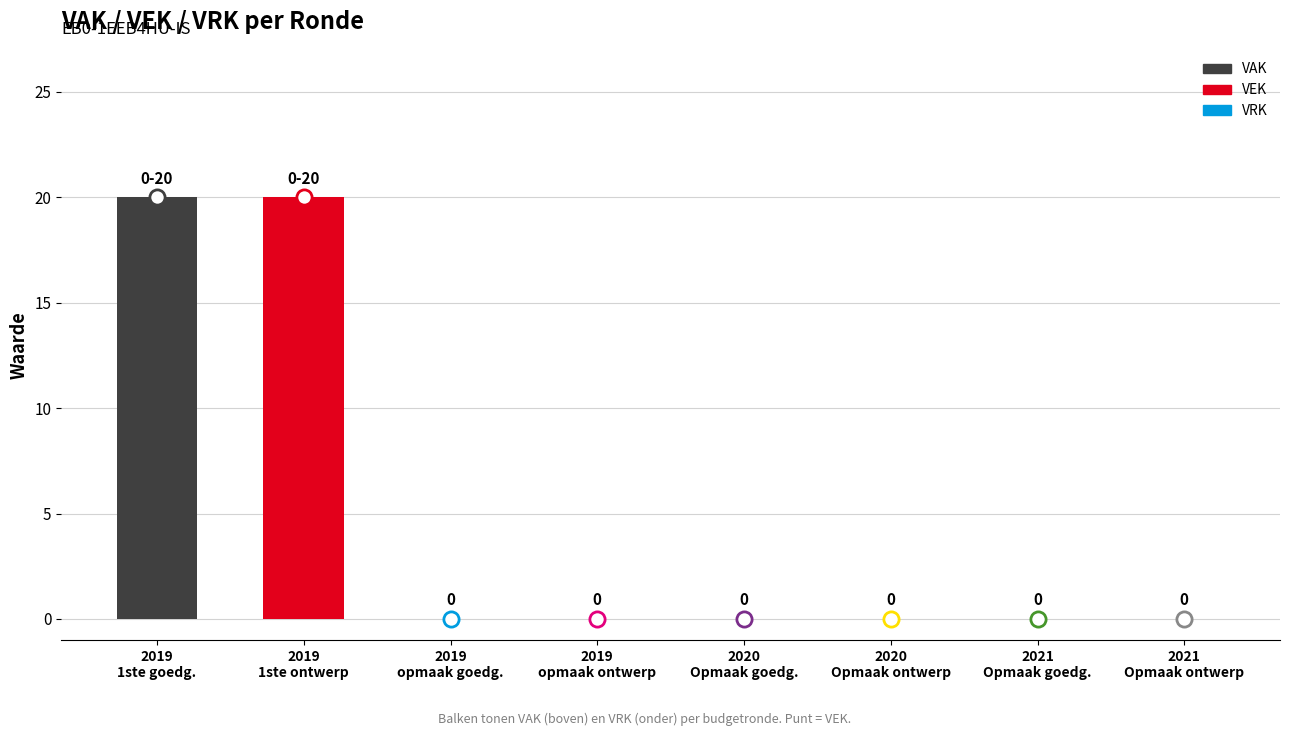

What are all the series names shown in the legend?

VAK, VEK, VRK